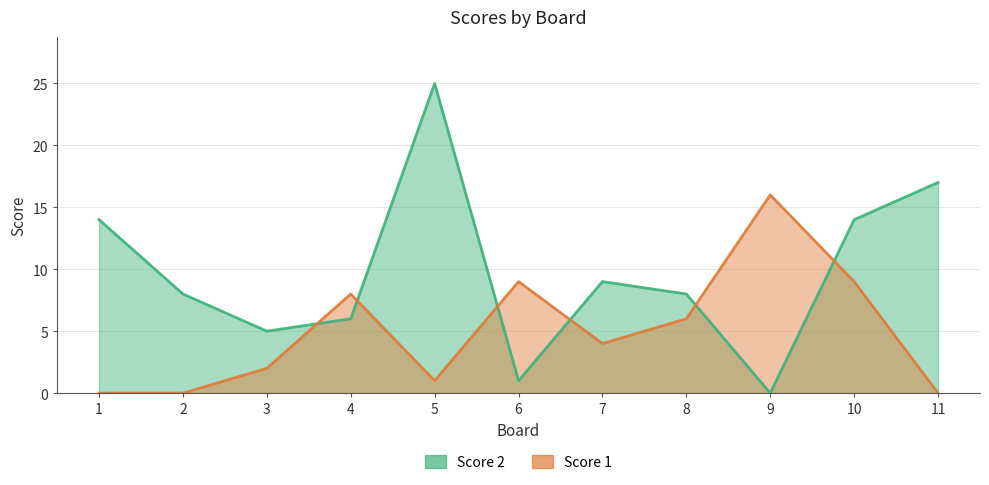

Reading left to right, what are all the values shown in this chart?

Score 2: 14	8	5	6	25	1	9	8	0	14	17
Score 1: 0	0	2	8	1	9	4	6	16	9	0